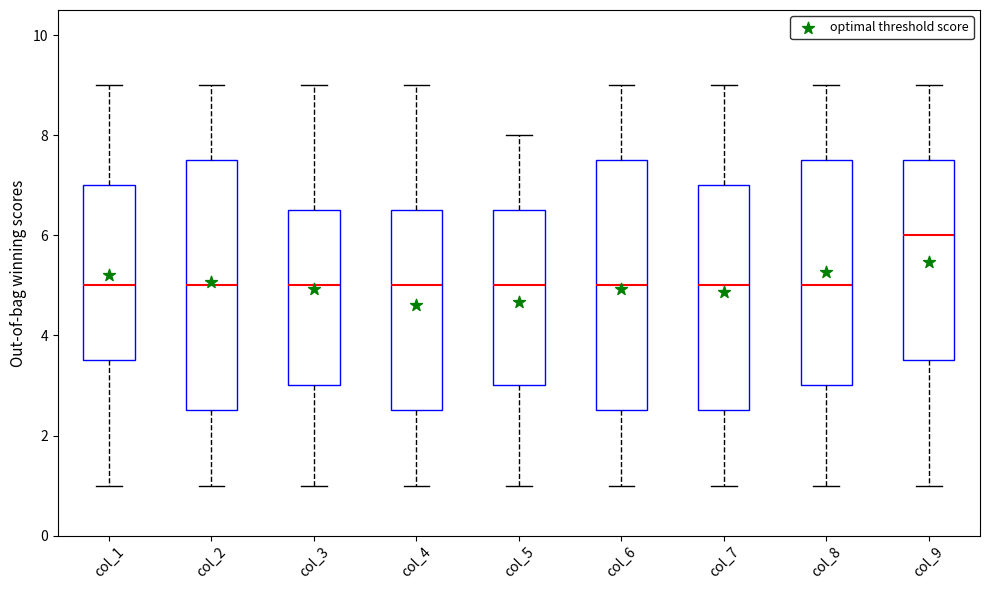

Where is the lower edge of the box for col_1 on the y-axis? The values are not printed on the chart, so give them approximately, as read against the axis.

3.6